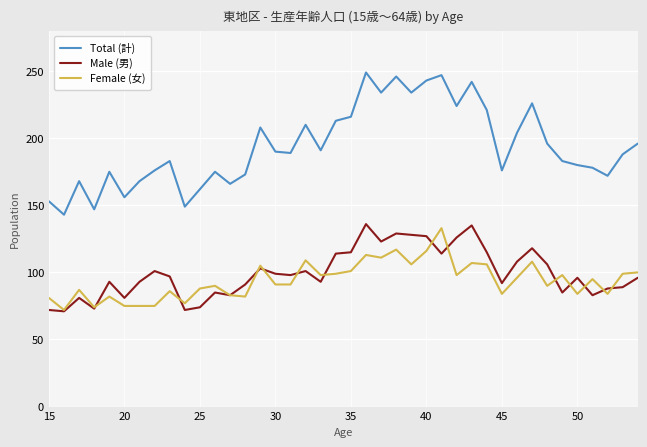

Rank the series by their maximum value, from highest to lowest.

Total (計), Male (男), Female (女)